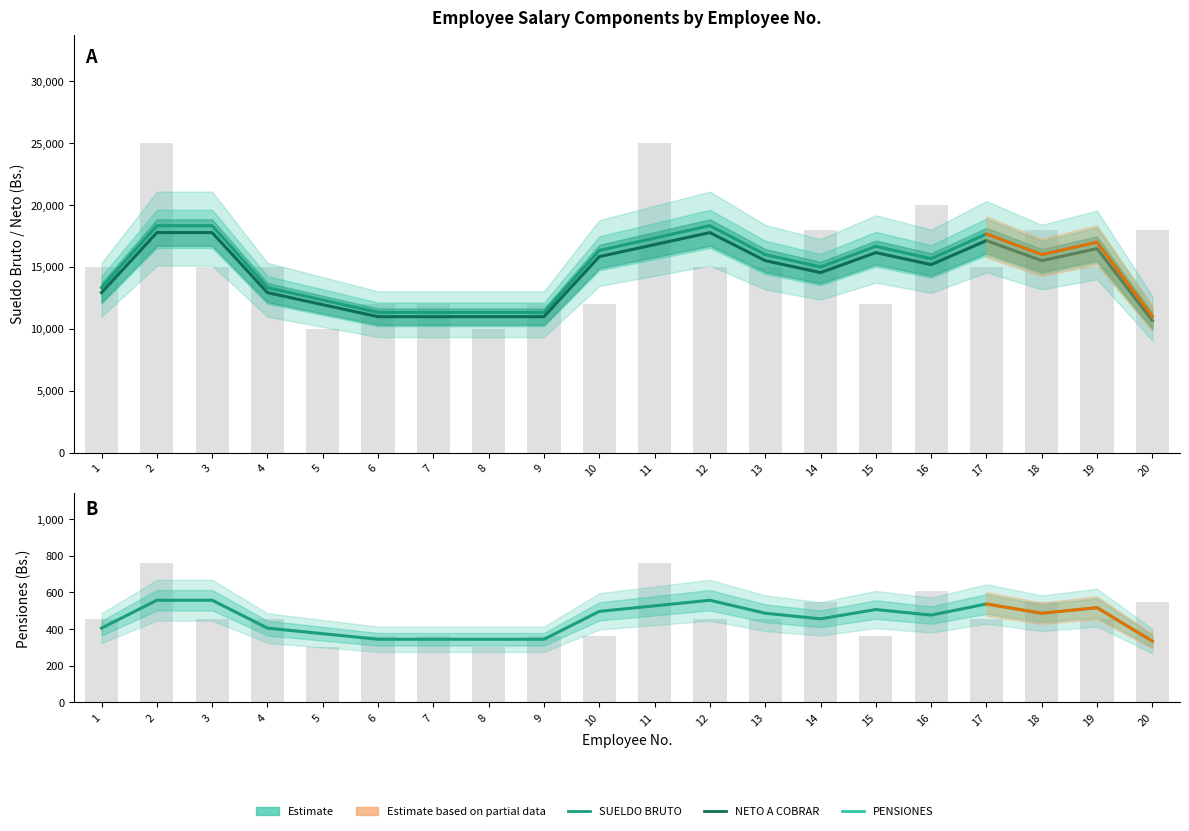

What is the difference between the second highest and second lowest values in the SUELDO BRUTO series?

15000.0